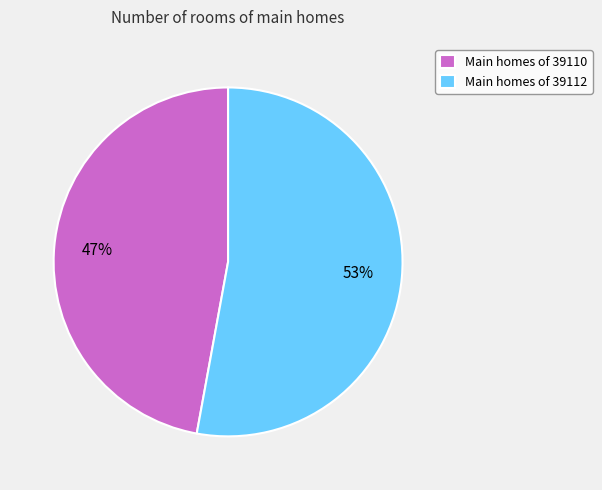

What percentage is the Main homes of 39110 slice, to the nearest percent?

47%